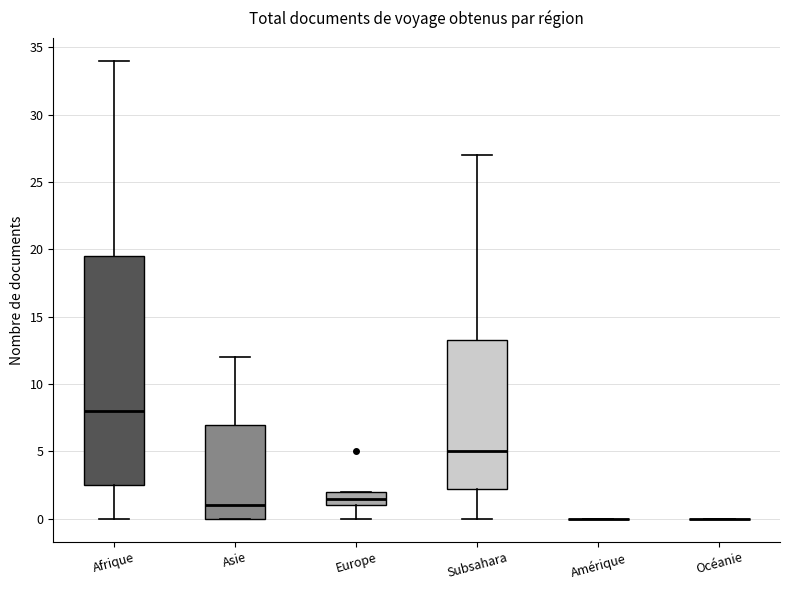

Reading left to right, transcribe this box plot: for each box, give where its median line is, the range the box spans, and where its two whiskers end, as read against the y-axis. The values are not printed on the chart, so give them approximately, as read against the axis.

Afrique: median 8.0, box 2.5 to 19.5, whiskers 0.0 to 34.0
Asie: median 1.0, box 0.0 to 7.0, whiskers 0.0 to 12.0
Europe: median 1.5, box 1.0 to 2.0, whiskers 0.0 to 2.0
Subsahara: median 5.0, box 2.5 to 13.5, whiskers 0.0 to 27.0
Amérique: box collapsed to a line at 0.0, whiskers 0.0 to 0.0
Océanie: box collapsed to a line at 0.0, whiskers 0.0 to 0.0